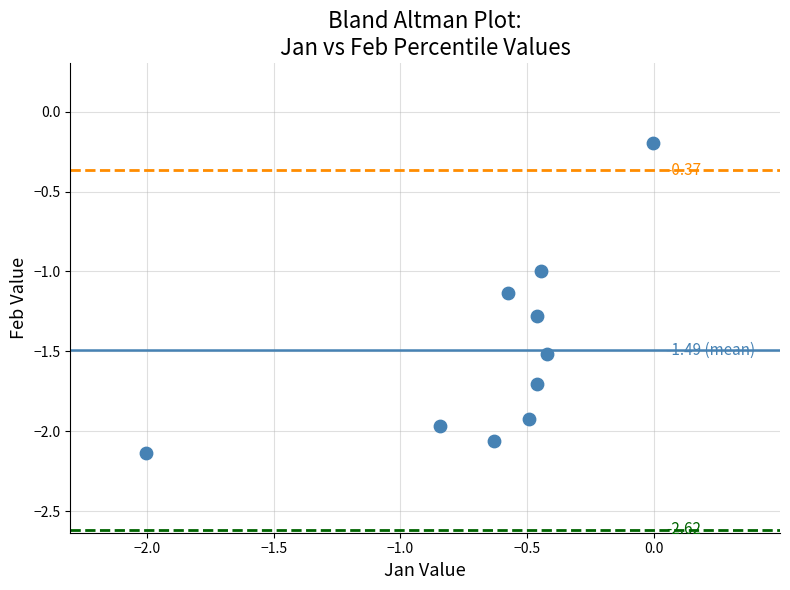

What is the average X value?

-0.6